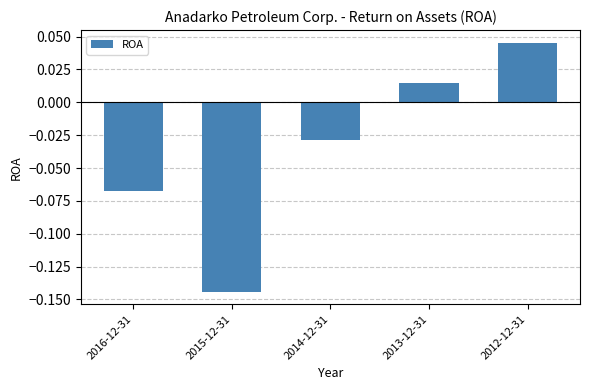

How many distinct data groups are displayed?

1